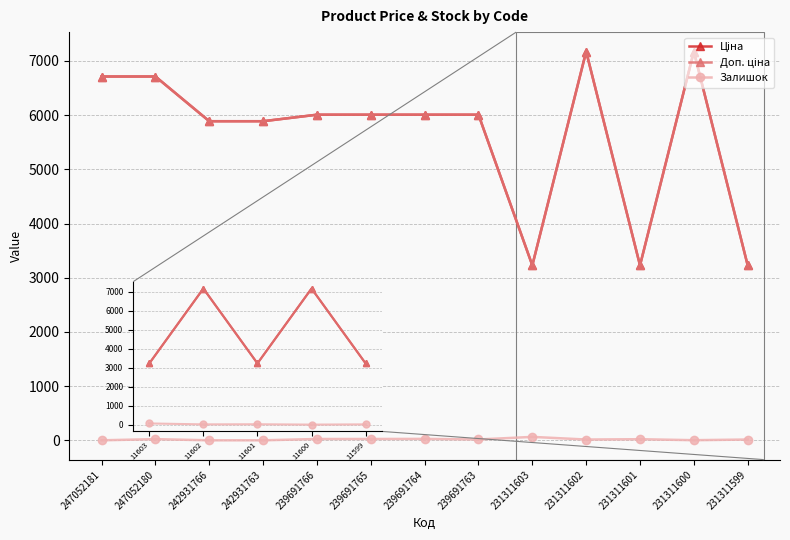

What is the minimum value shown in the chart?

2.0